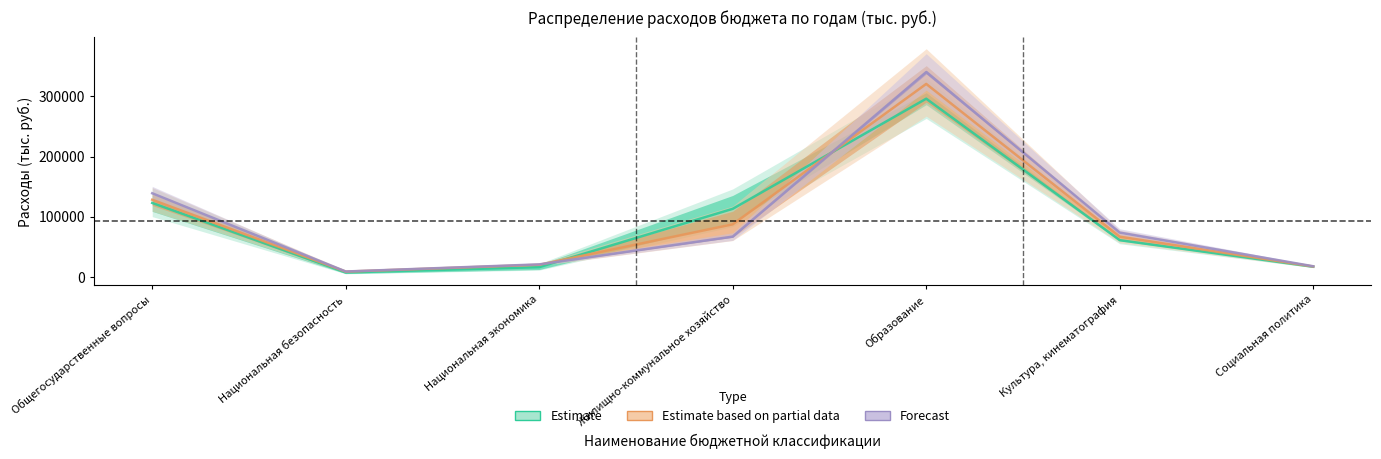

Does the chart have visible grid lines?

No